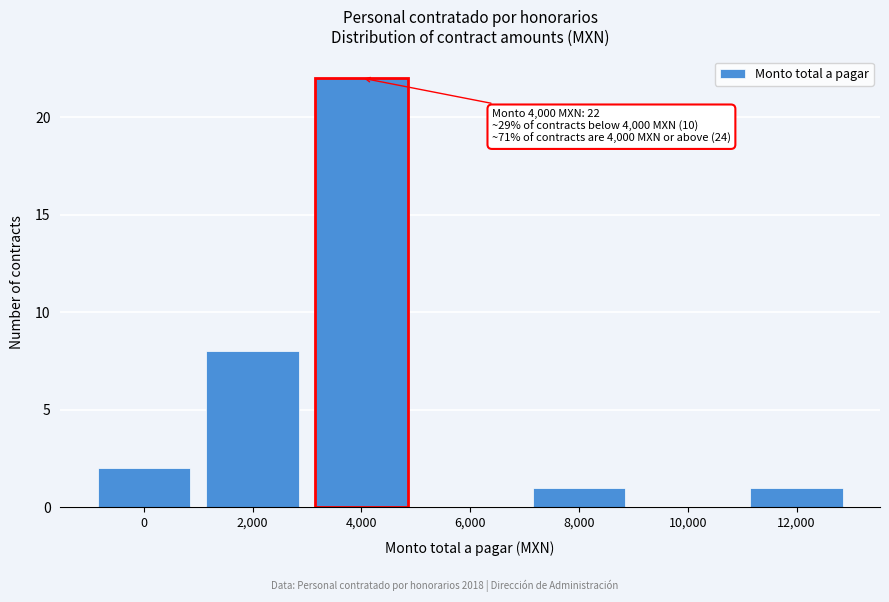

Reading left to right, transcribe all the data shown in this chart.

0=2	2,000=8	4,000=22	6,000=0	8,000=1	10,000=0	12,000=1